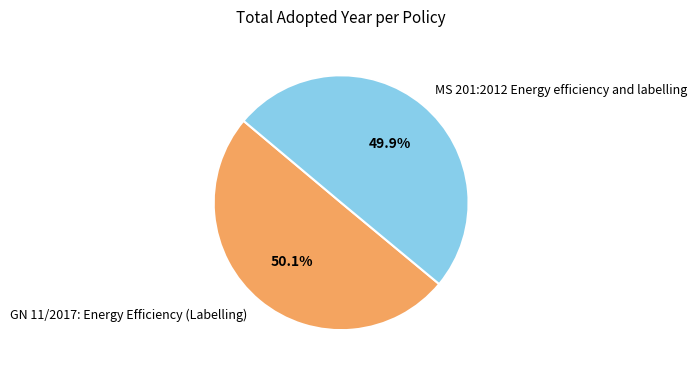

Approximately how many times larger is the value at GN 11/2017: Energy Efficiency (Labelling) compared to MS 201:2012 Energy efficiency and labelling?

1.0